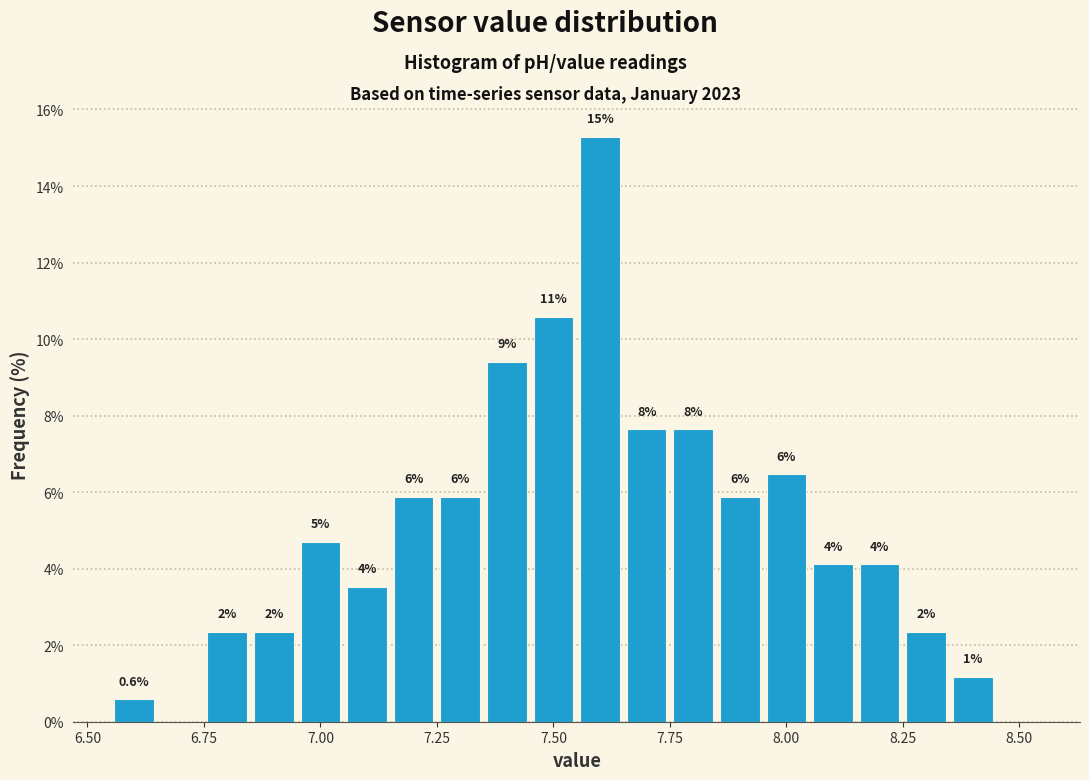

Around what value on the x-axis is the tallest bar? Give the approximate position of its centre, as read against the axis.

7.60